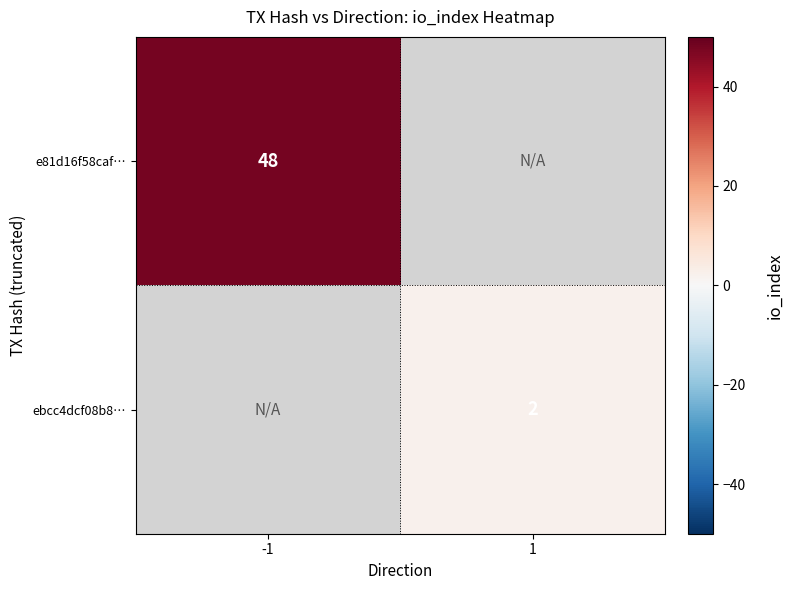

Which has a higher value, 1 or -1?

-1